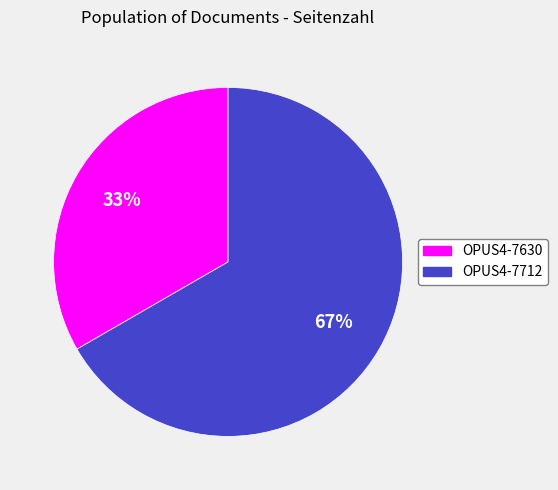

To the nearest percent, what is the combined percentage of OPUS4-7630 and OPUS4-7712?

100%